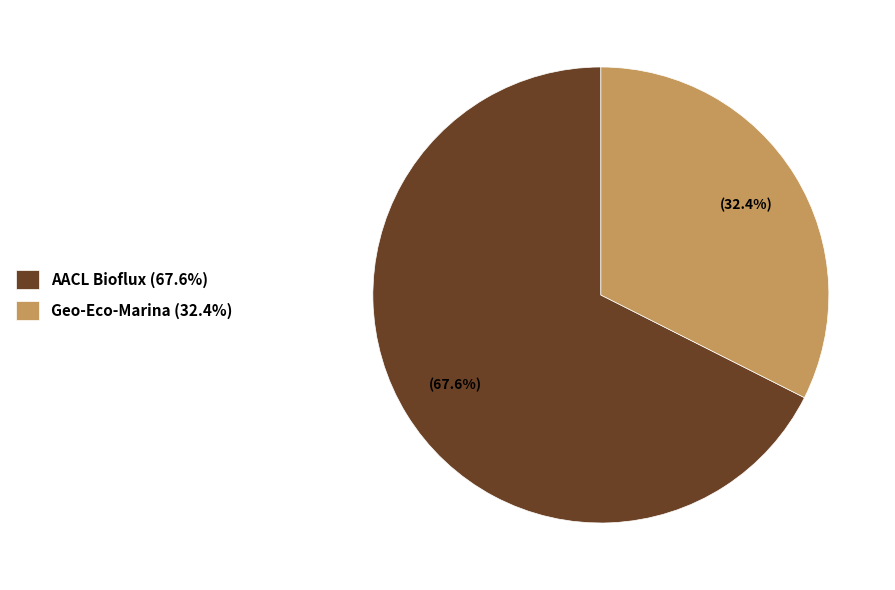

Rank the categories by value from lowest to highest.

Geo-Eco-Marina, AACL Bioflux